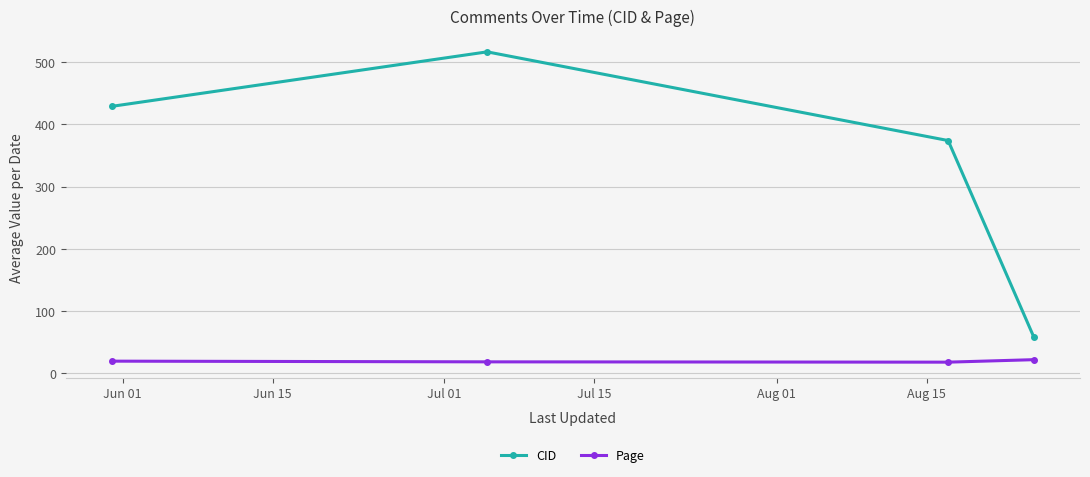

Which series has the widest spread of values?

CID